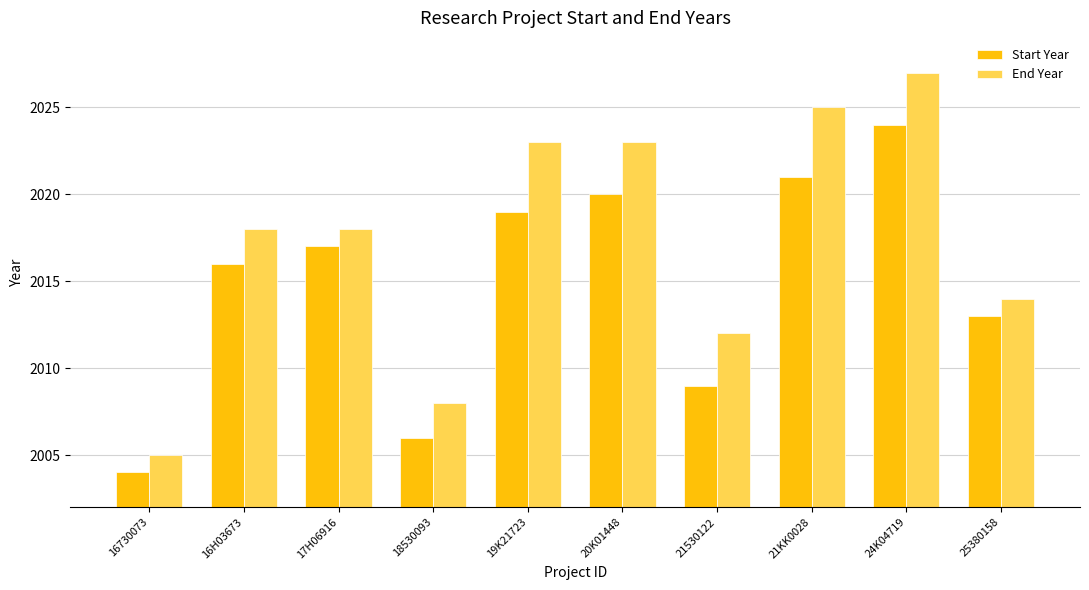

True or false: Start Year has a value of 3126 at 25380158.

False